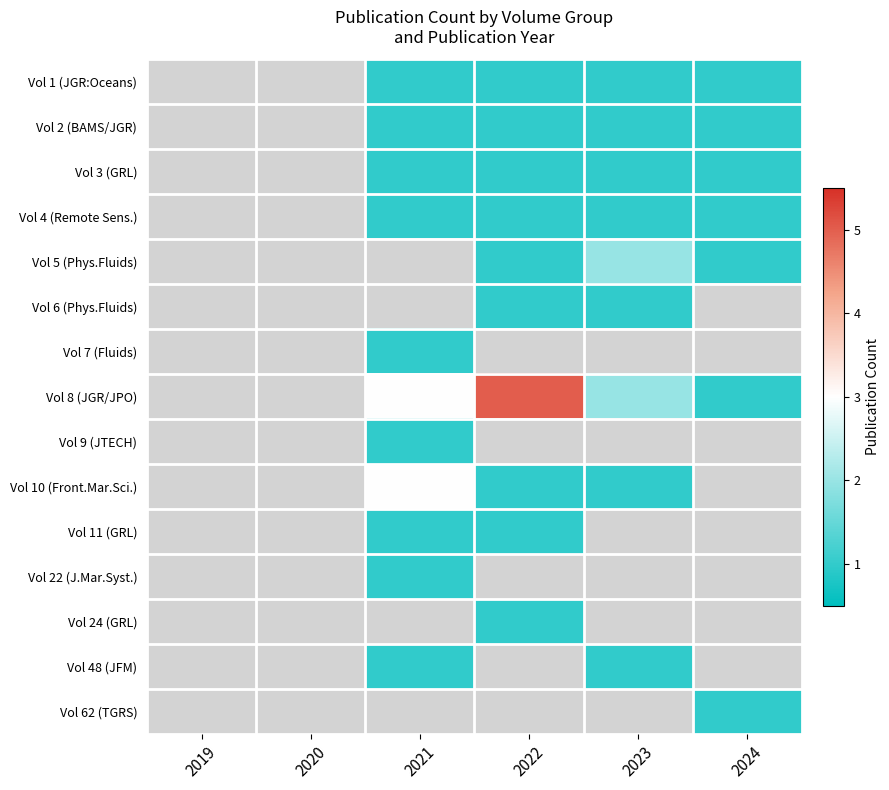

Between 2022 and 2024, which is larger?

2022